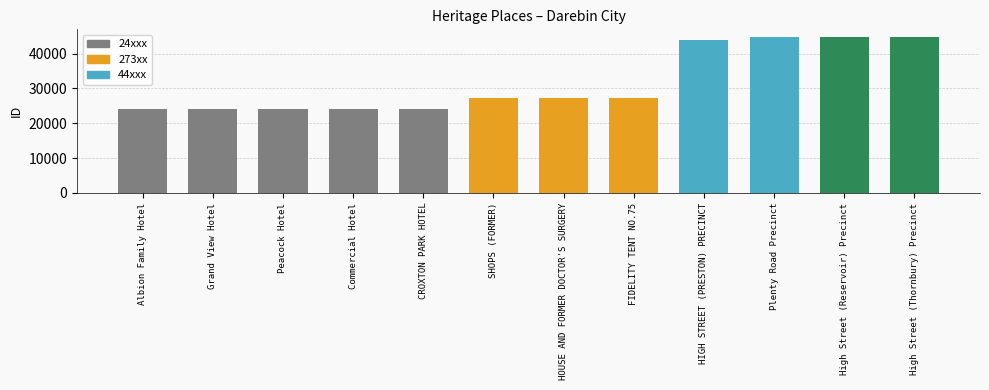

What is the difference between the second highest and second lowest values?

20587